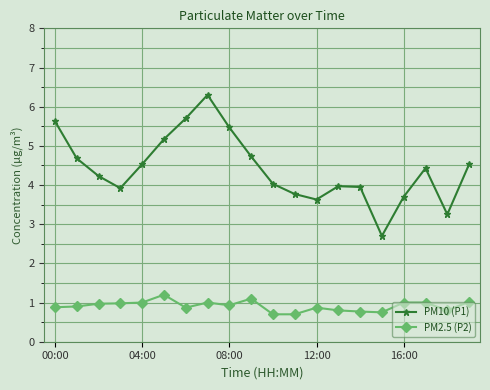

What are all the series names shown in the legend?

PM10 (P1), PM2.5 (P2)